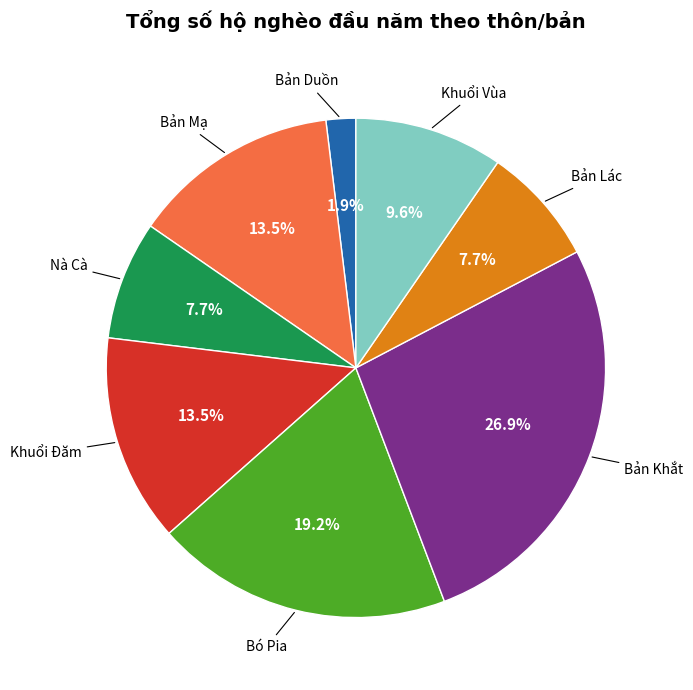

How many slices are in this pie chart?

8